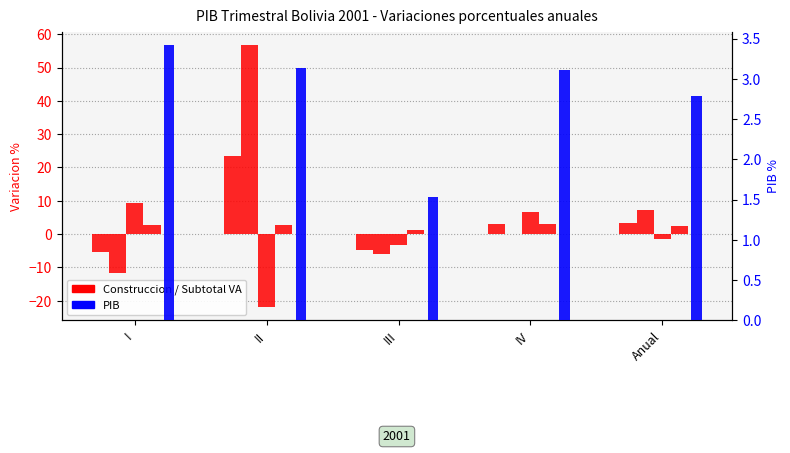

Is the value of Construccion edificaciones at I greater than the value of Construccion obras ingenieria at III?

No